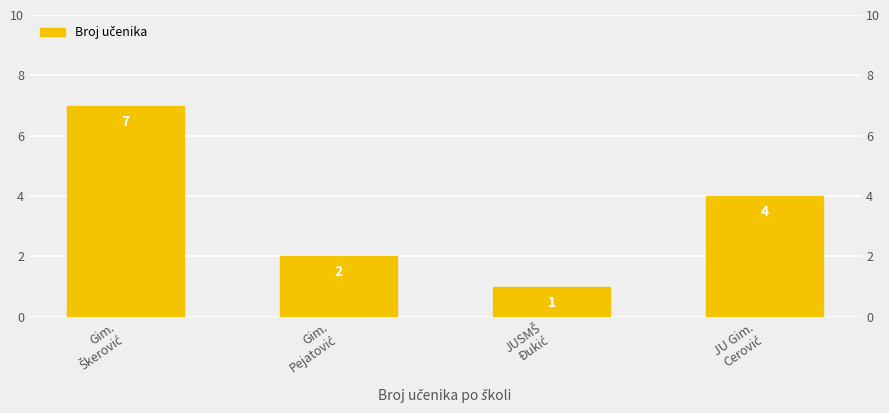

Does the chart contain stacked bars?

No